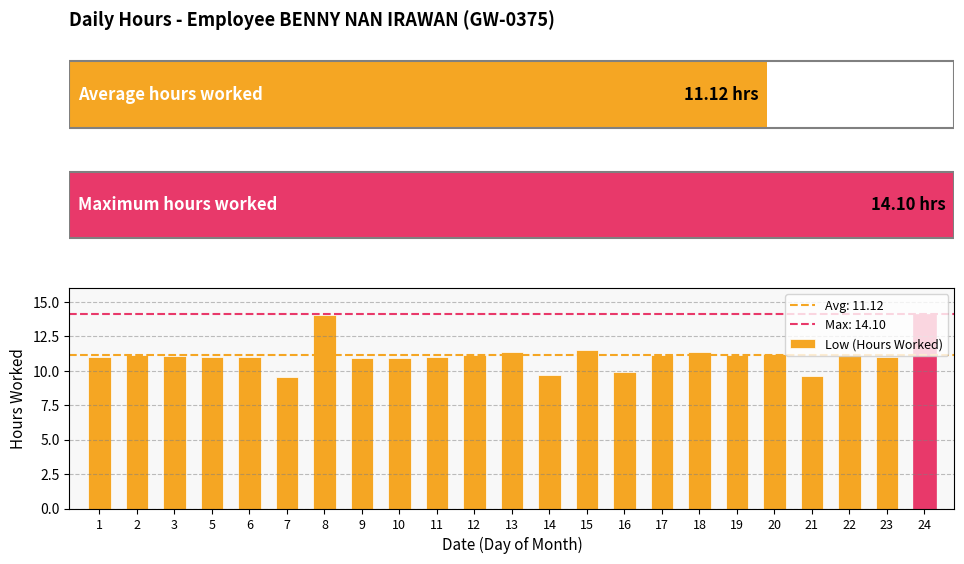

Does the chart contain stacked bars?

No